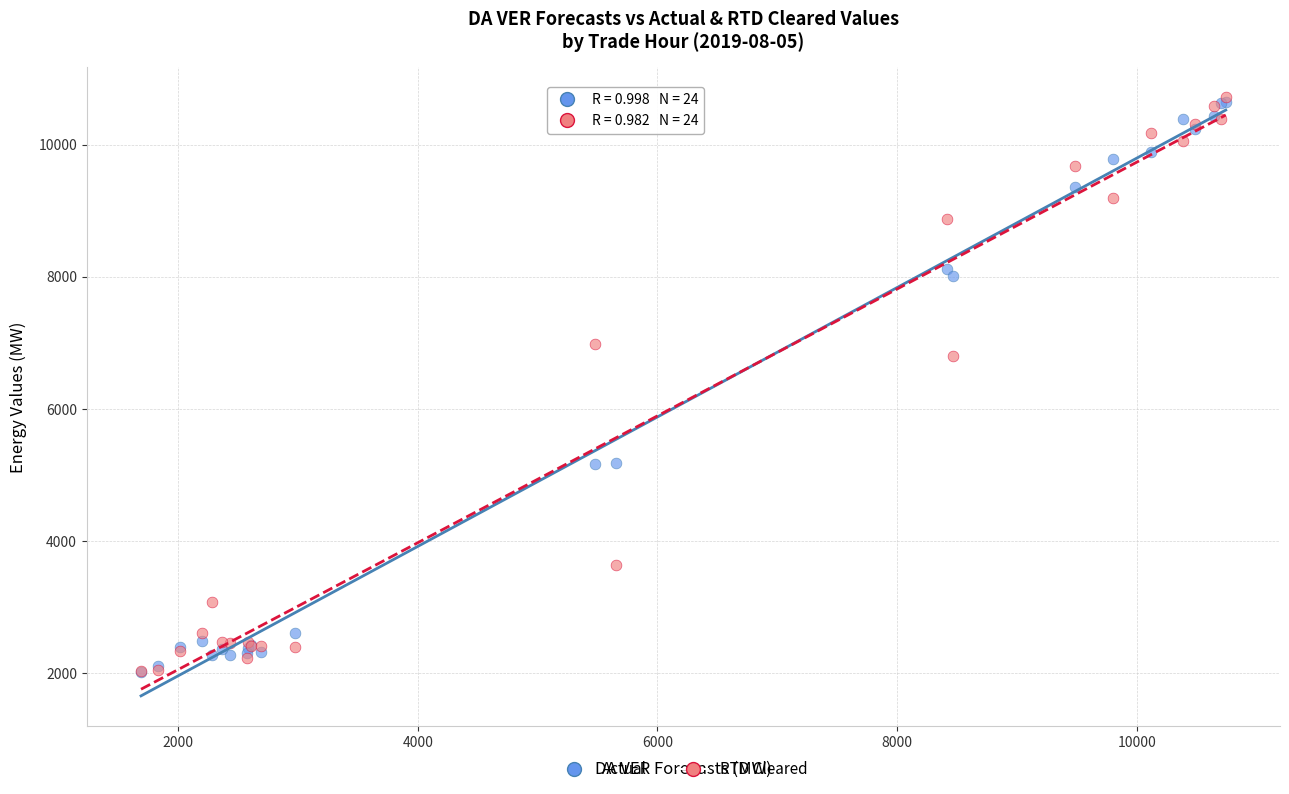

In the RTD Cleared series, what Y value is closest to 6371?

6806.8